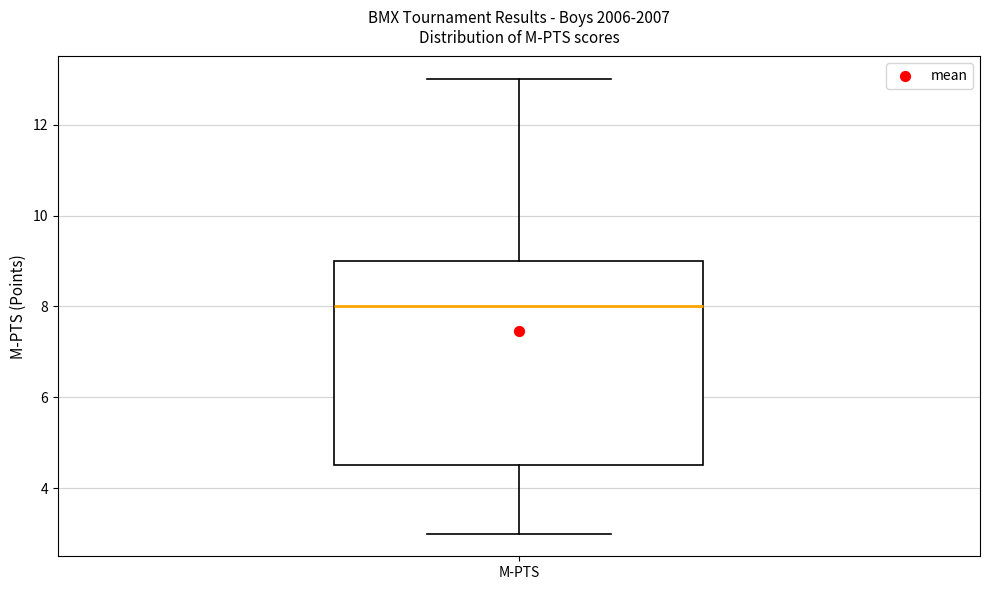

Where is the upper edge of the box for M-PTS on the y-axis? The values are not printed on the chart, so give them approximately, as read against the axis.

9.0